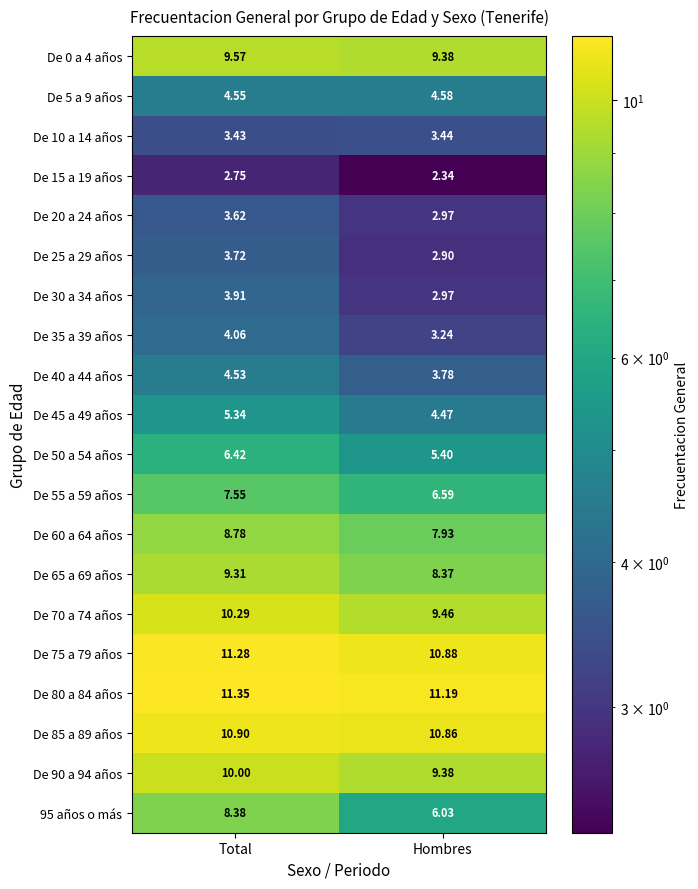

Is the value of De 45 a 49 años at Total greater than the value of De 85 a 89 años at Hombres?

No